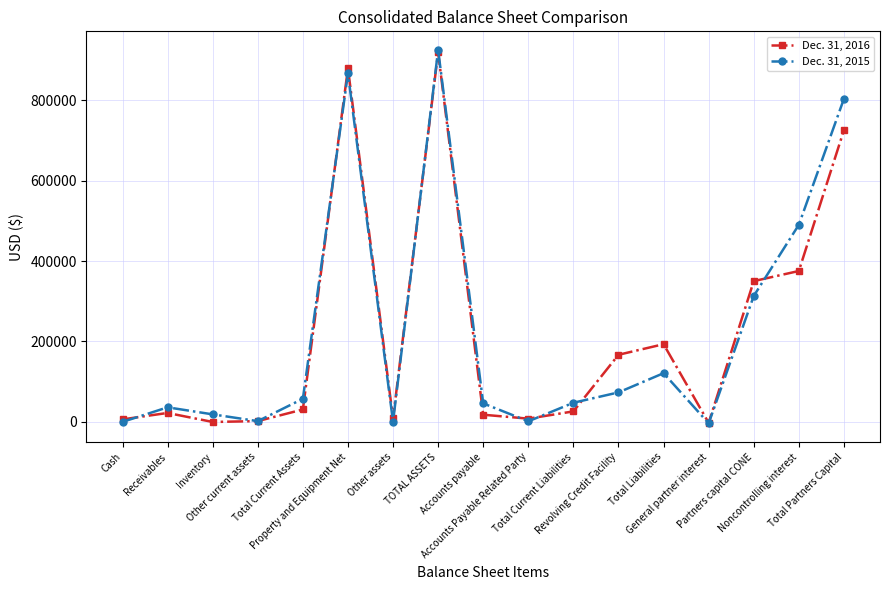

What are all the series names shown in the legend?

Dec. 31, 2016, Dec. 31, 2015